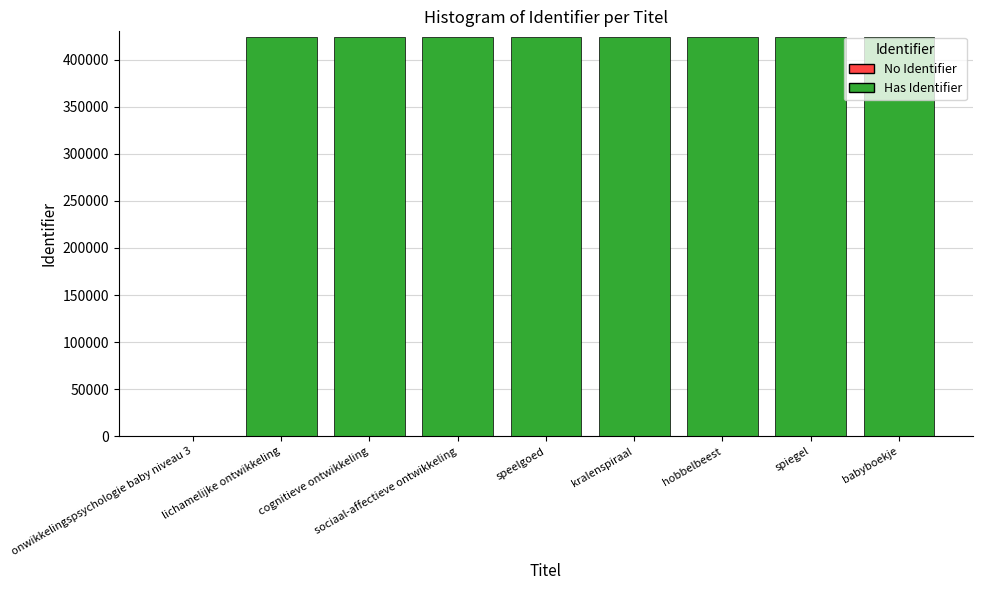

What is the approximate value at lichamelijke ontwikkeling?

423982